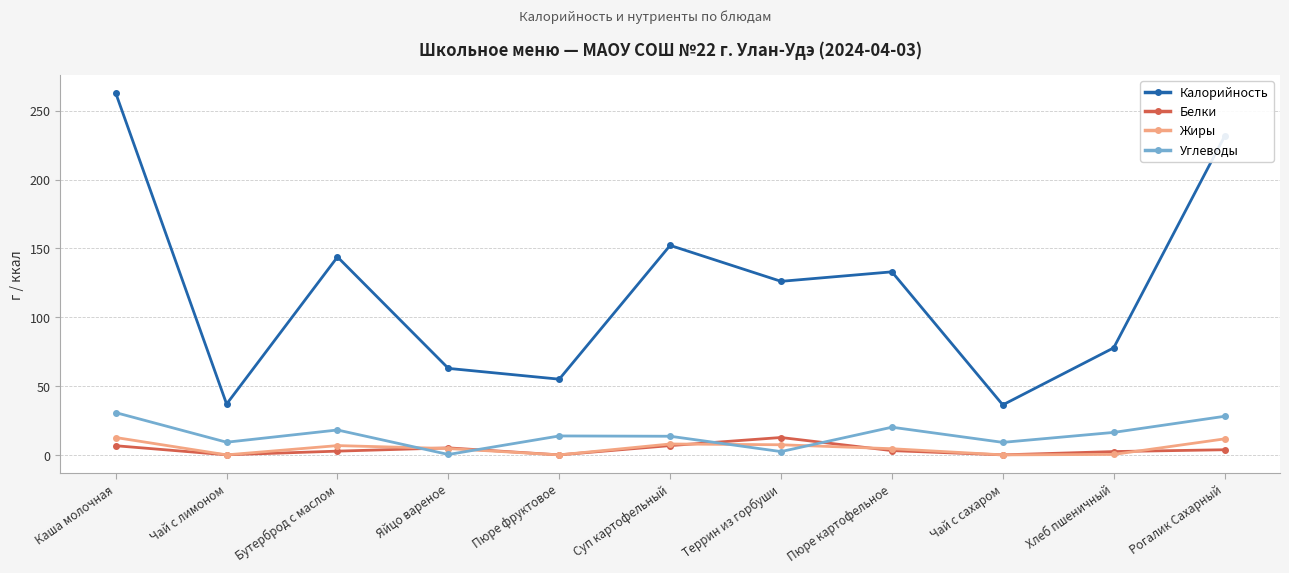

What is the difference between the maximum and second lowest values in the Жиры series?

12.6